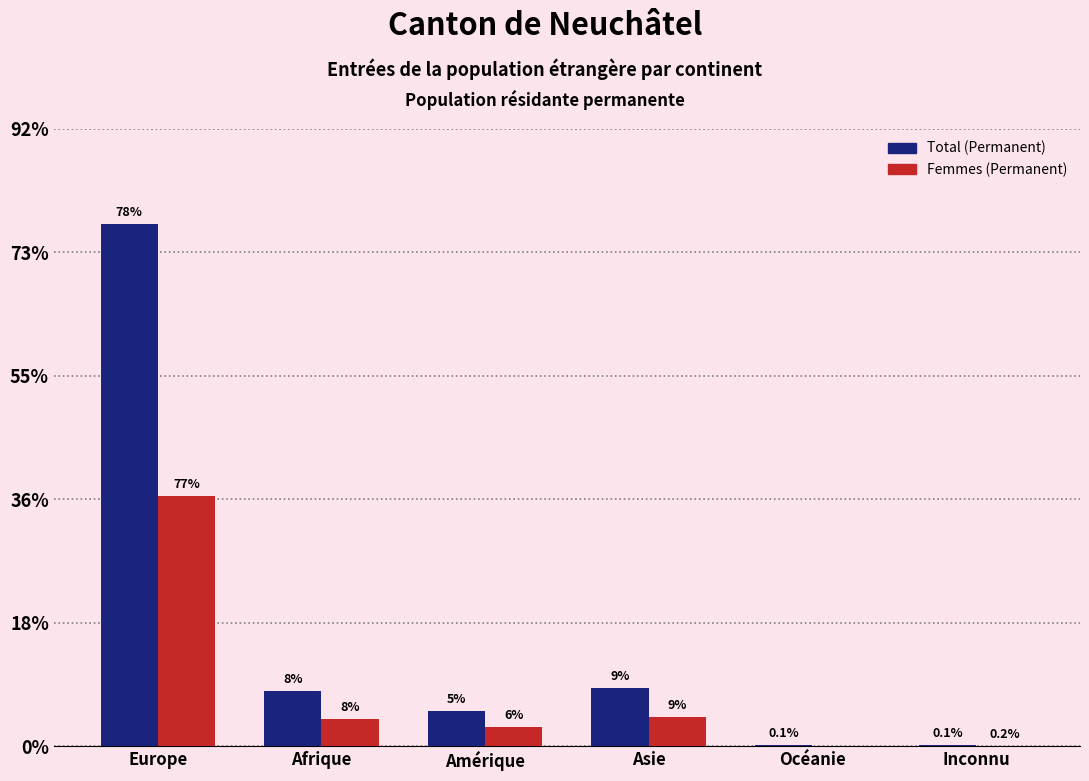

What are all the series names shown in the legend?

Total (Permanent), Femmes (Permanent)